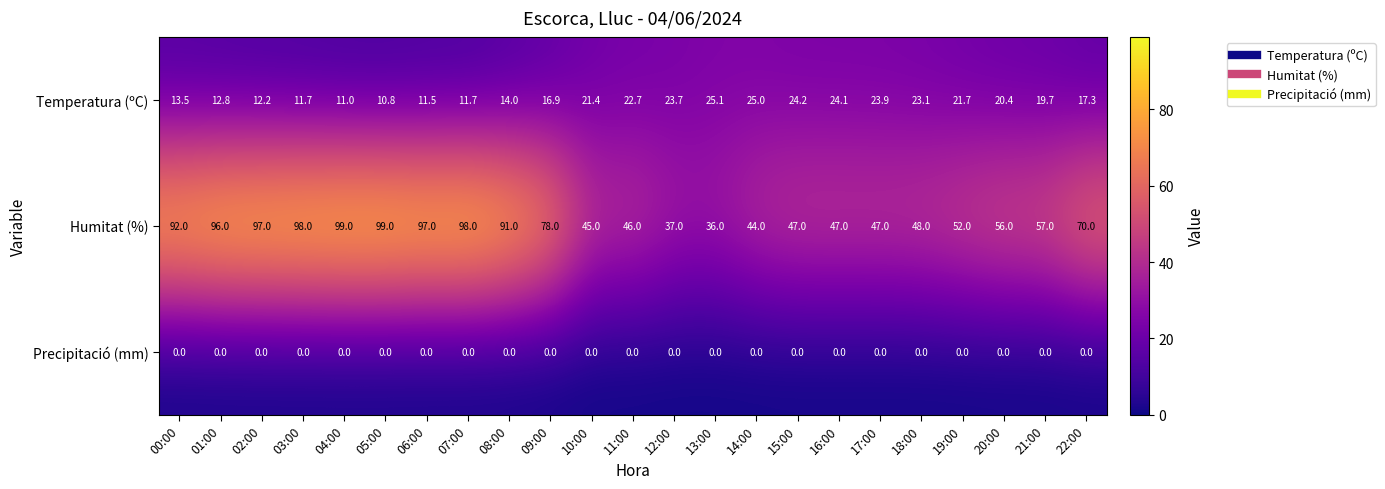

Which series changed the most between 00:00 and 08:00?

Humitat (%)